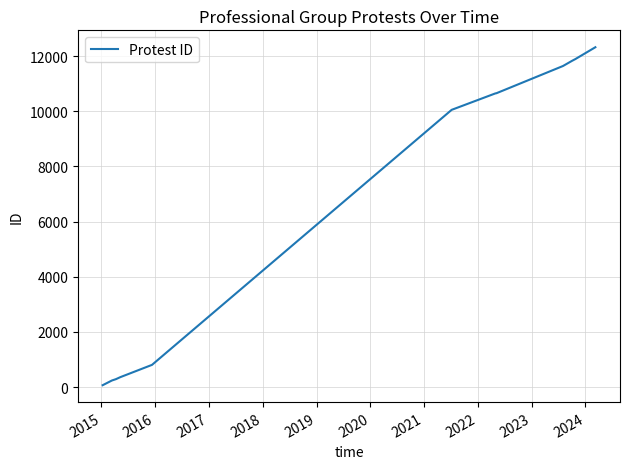

How many categories are shown in the chart?

12